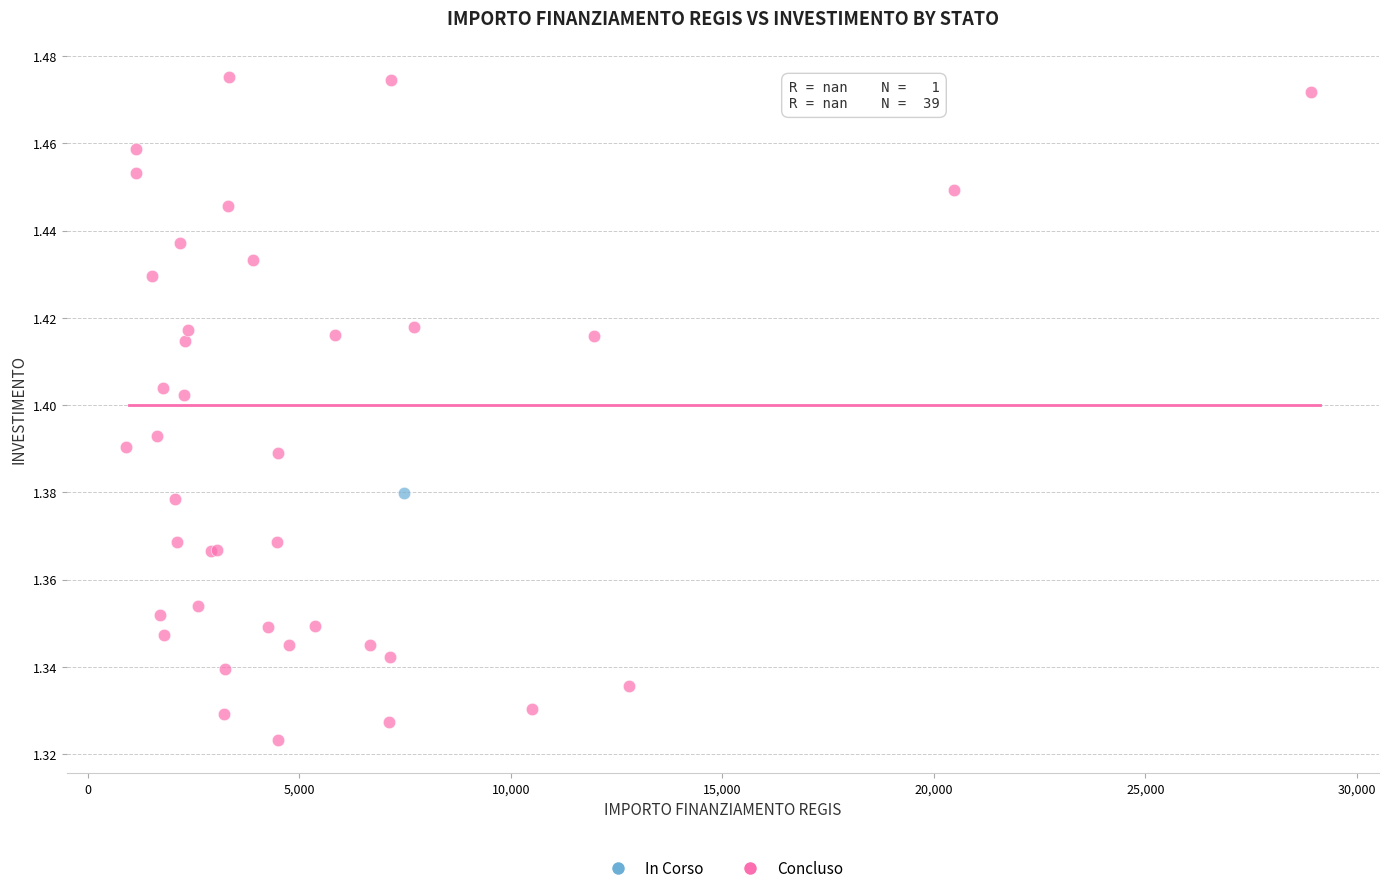

What are all the series names shown in the legend?

In Corso, Concluso